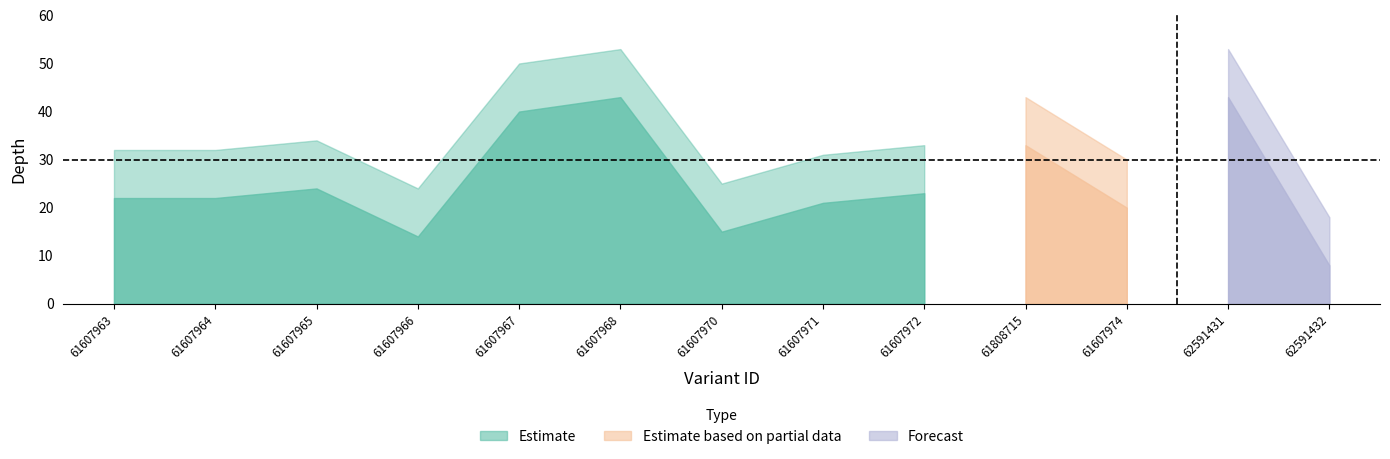

What is the value of the depth_upper point at the 4th from the left?

24